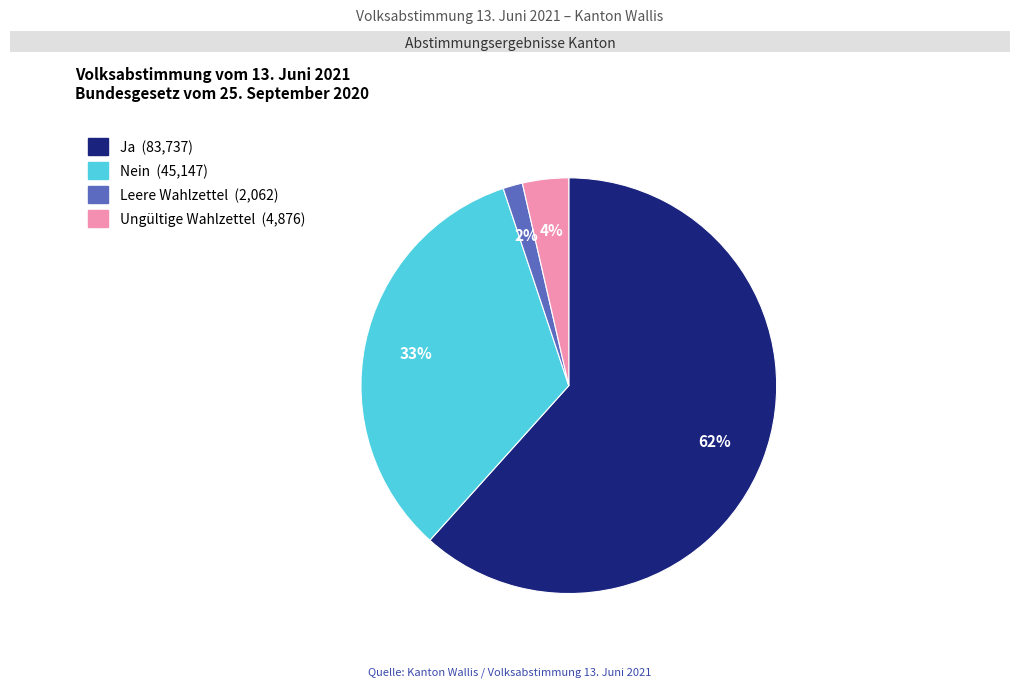

To the nearest percent, what is the average slice percentage?

25%